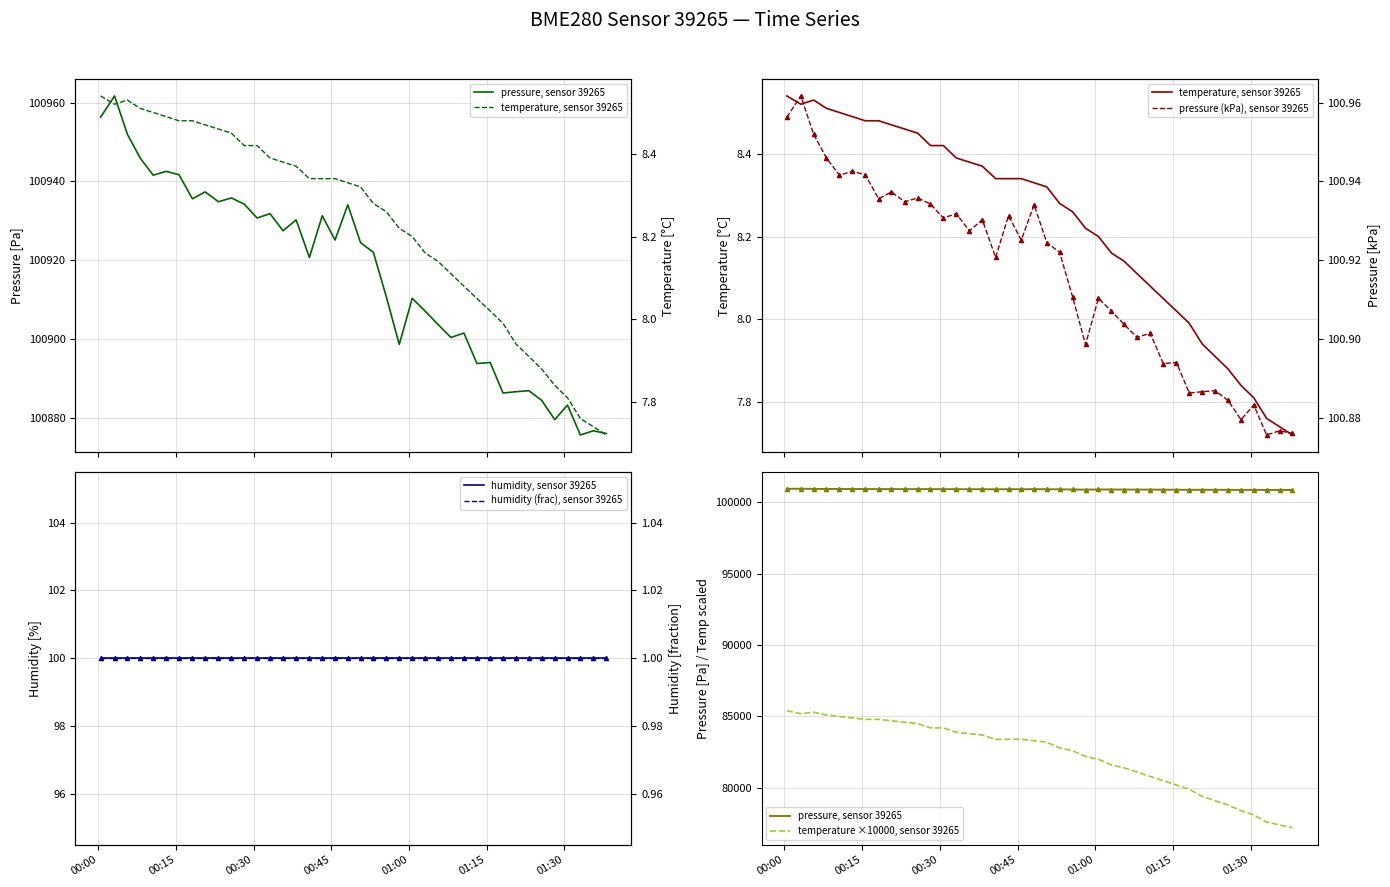

Which series has the widest spread of values?

temperature ×10000, sensor 39265